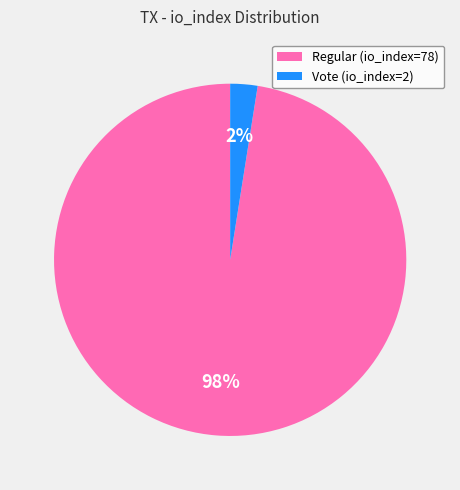

Is Vote (io_index=2) the majority of the pie?

No